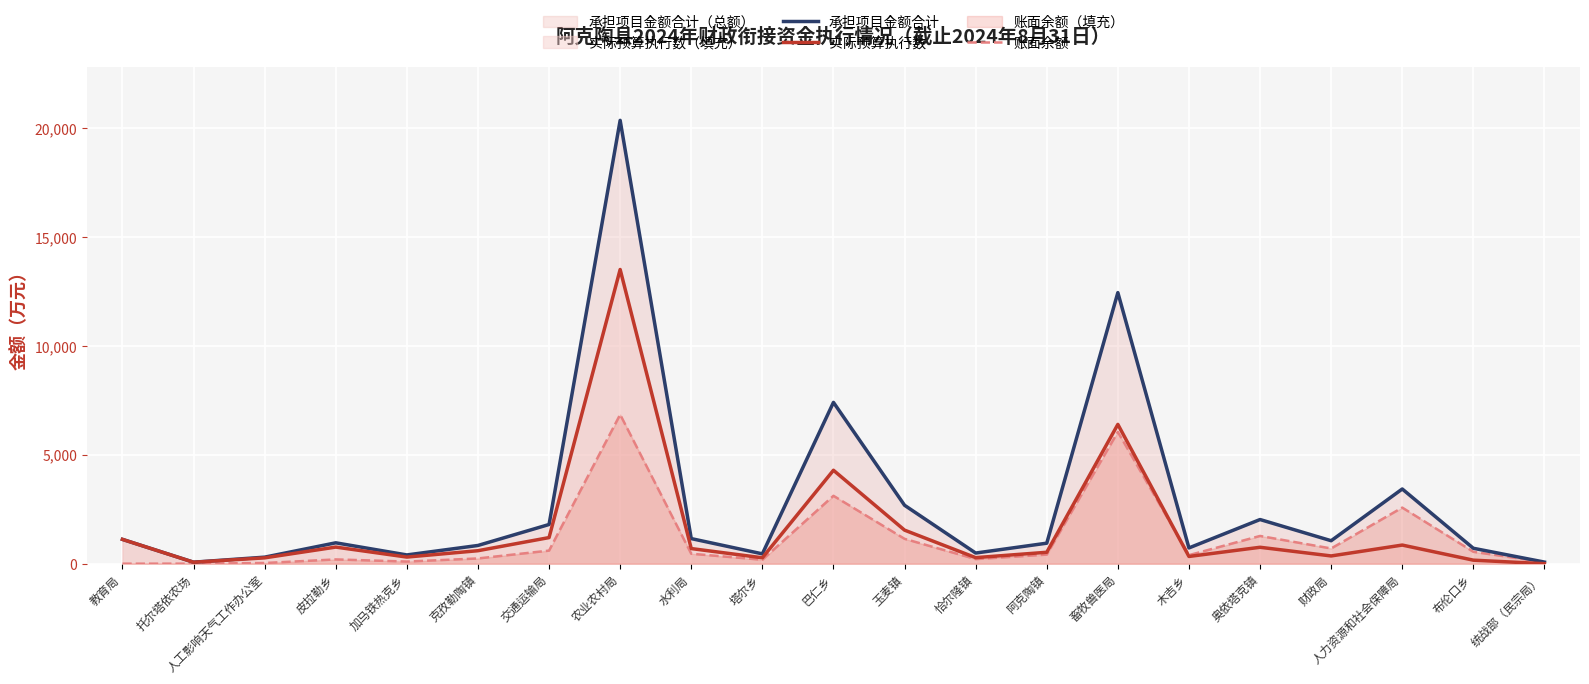

Which series has the largest total across all categories?

承担项目金额合计